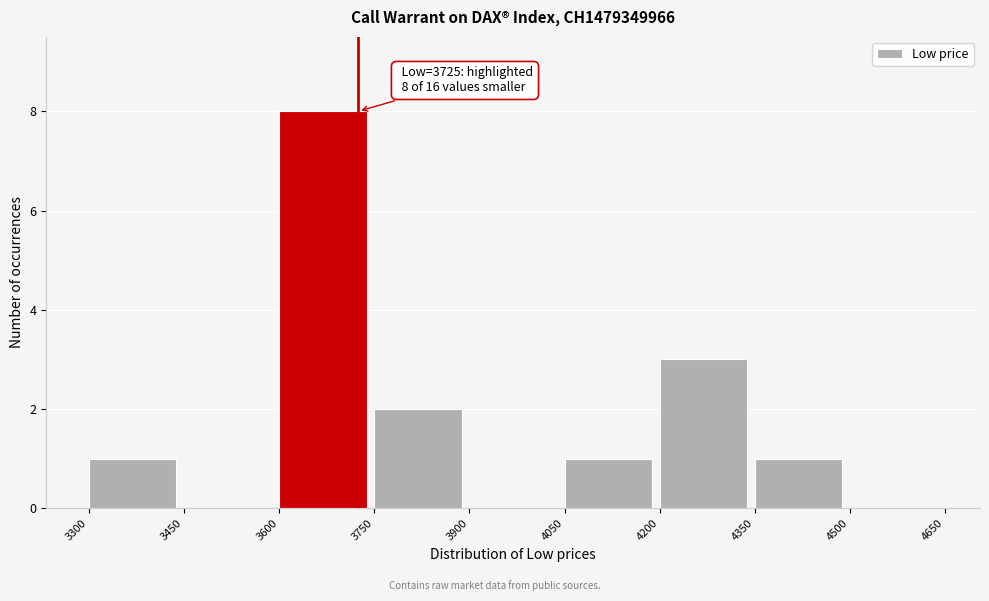

Over which range of the x-axis is the bar tallest?

3600 to 3750